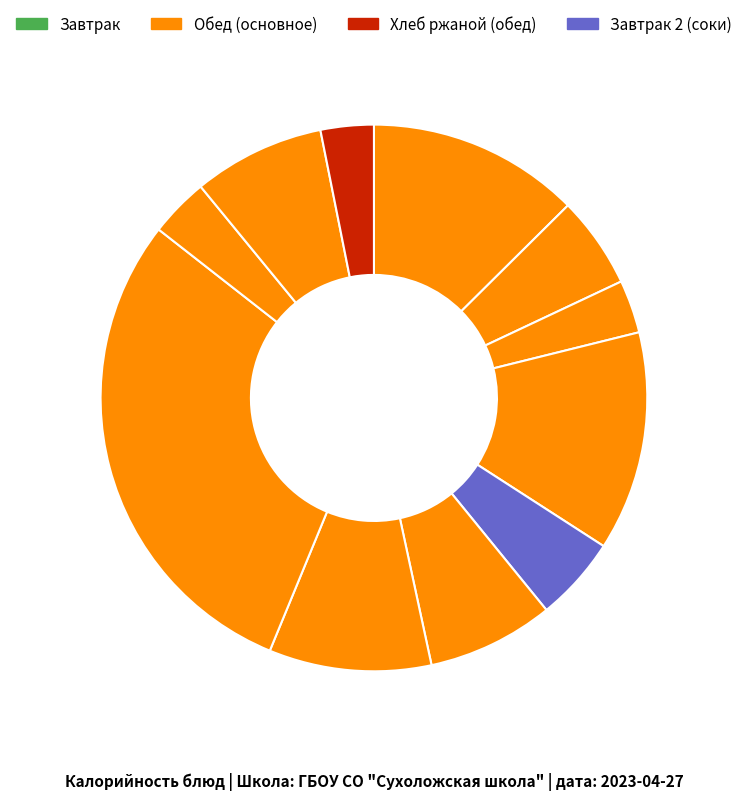

How many slices are in this pie chart?

11